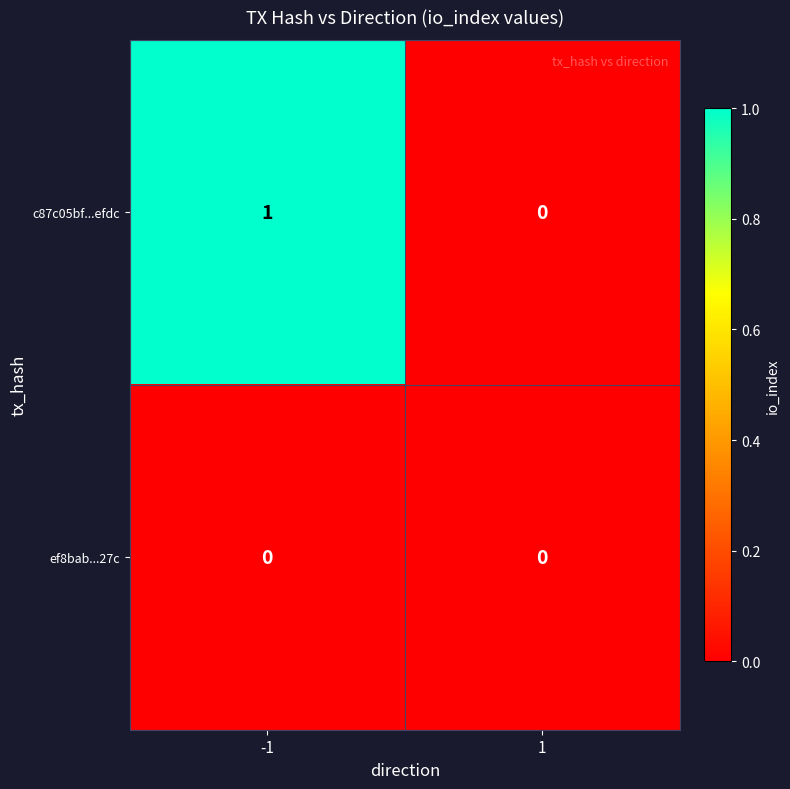

Rank the series by their average value, from highest to lowest.

c87c05bf...efdc, ef8bab...27c